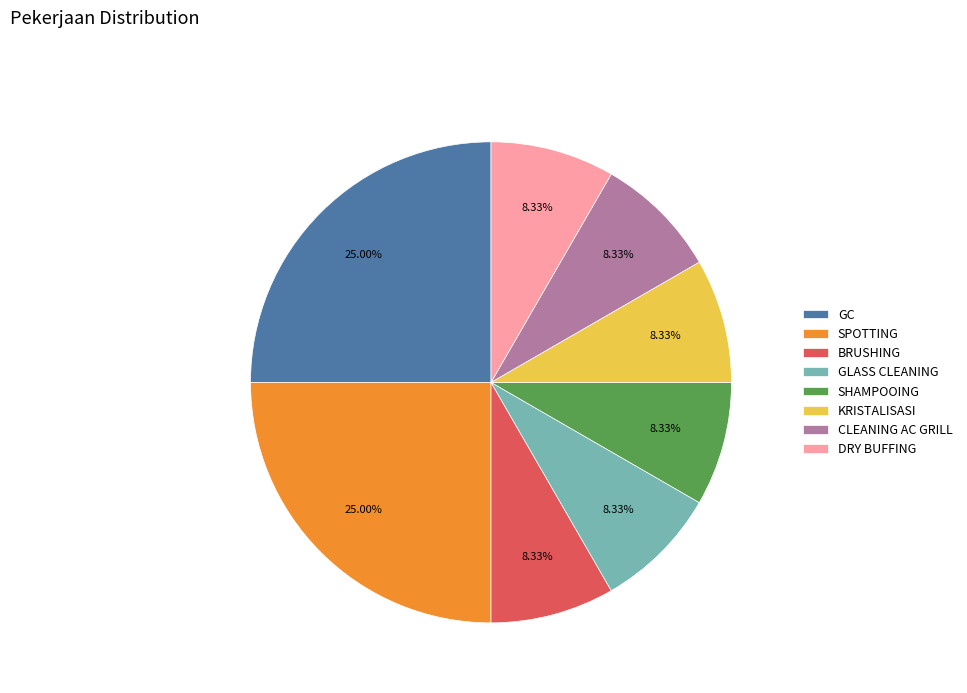

Do CLEANING AC GRILL and SPOTTING together represent more than half of the pie?

No